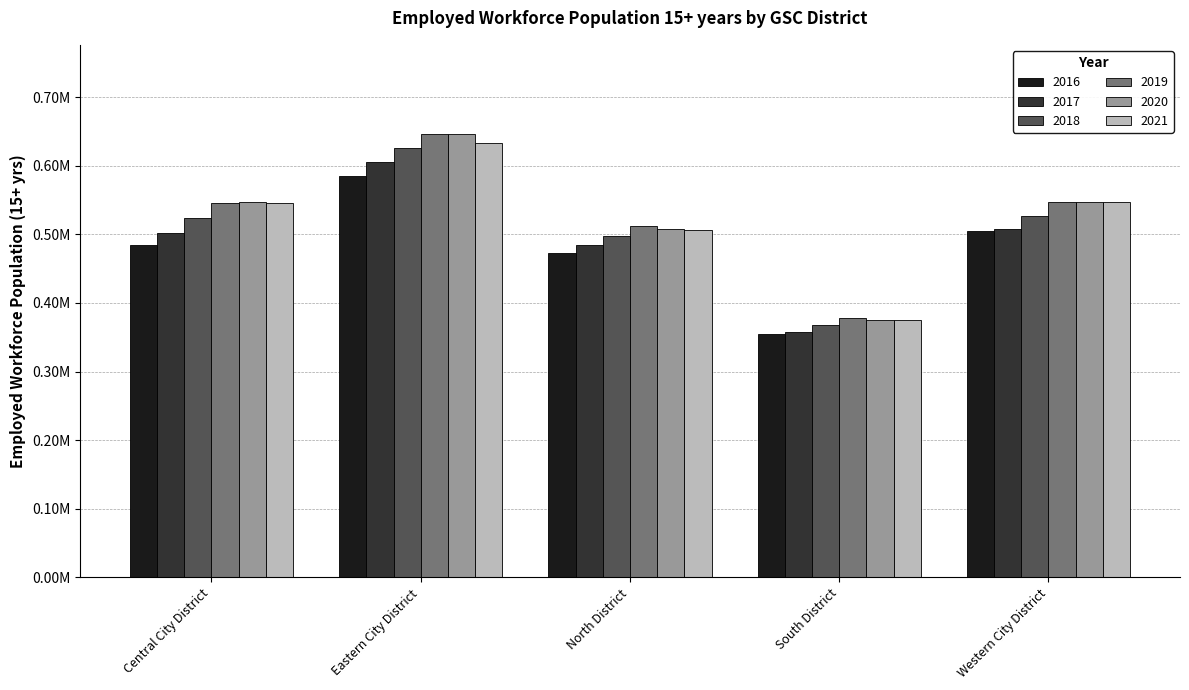

Are the bars grouped side by side (vs. stacked)?

Yes